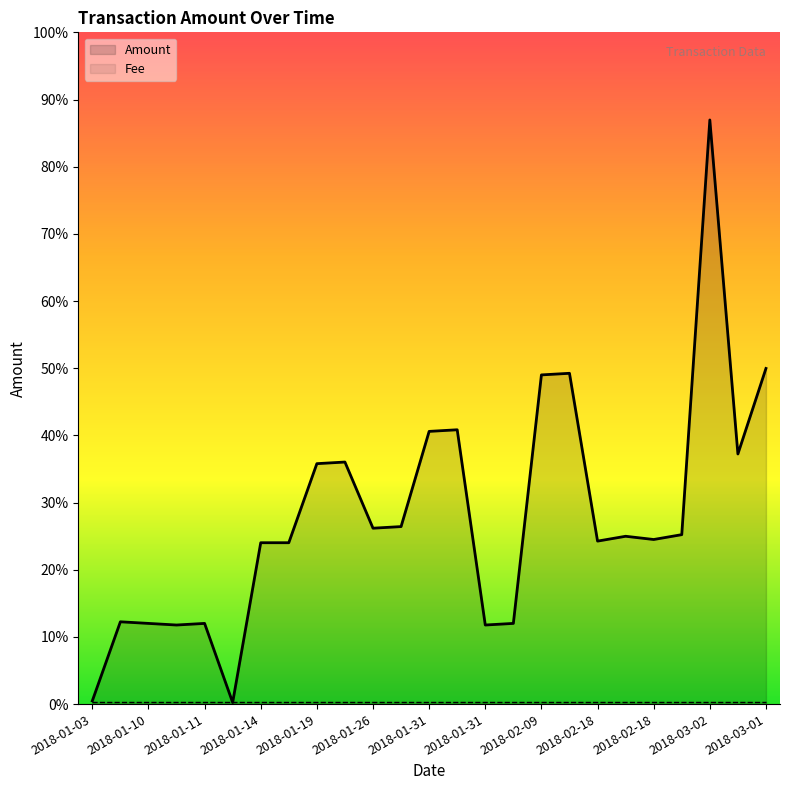

Rank the series by their average value, from lowest to highest.

Fee, Amount